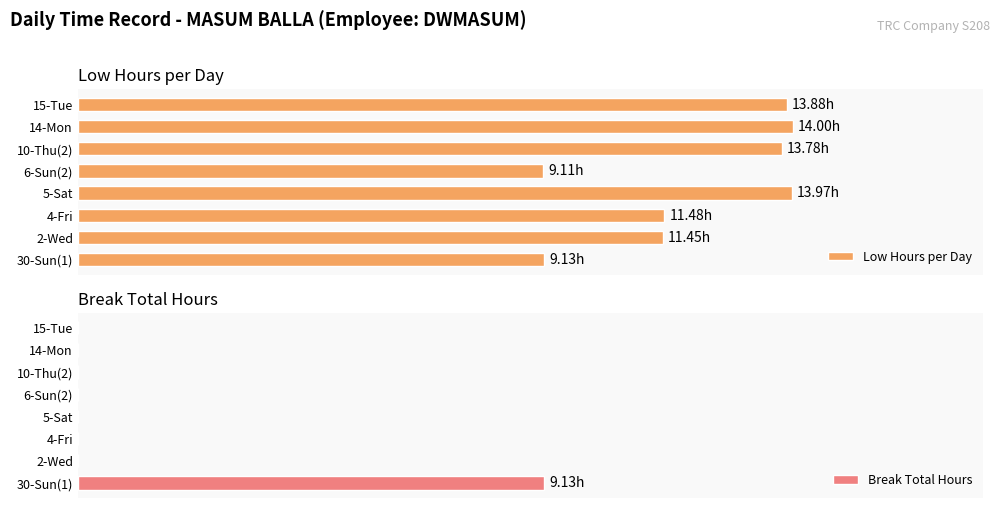

What are all the series names shown in the legend?

Low Hours per Day, Break Total Hours